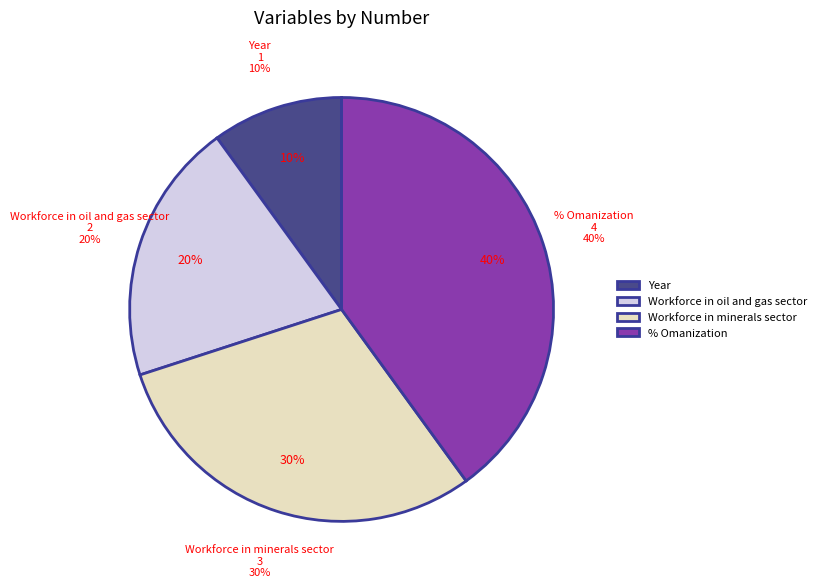

To the nearest percent, what portion does Year represent?

10%